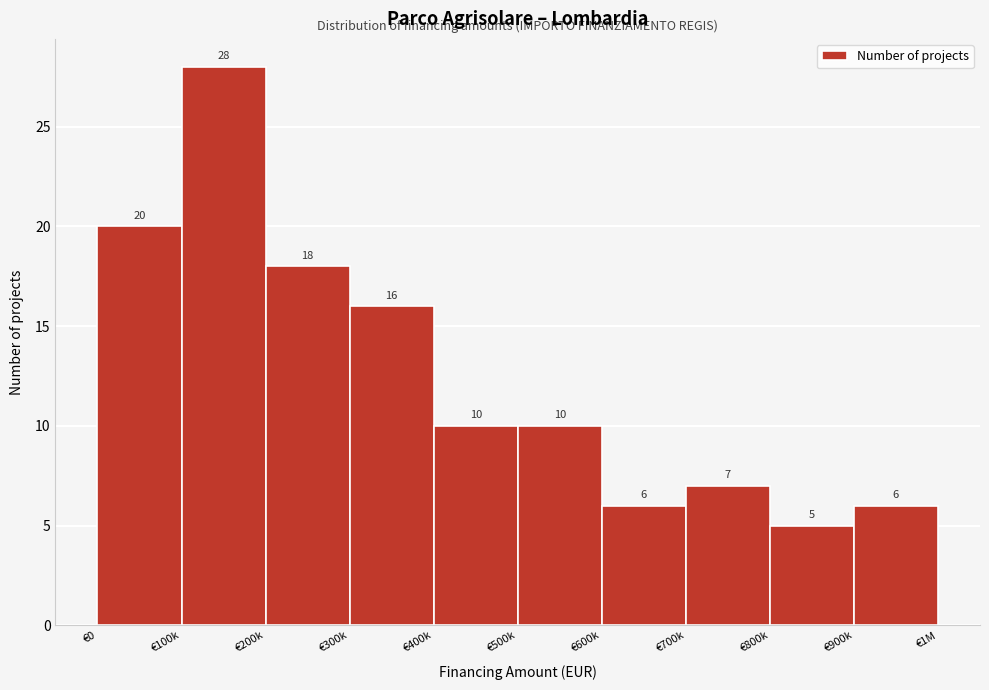

Reading left to right, extract all data points from this chart.

20	28	18	16	10	10	6	7	5	6